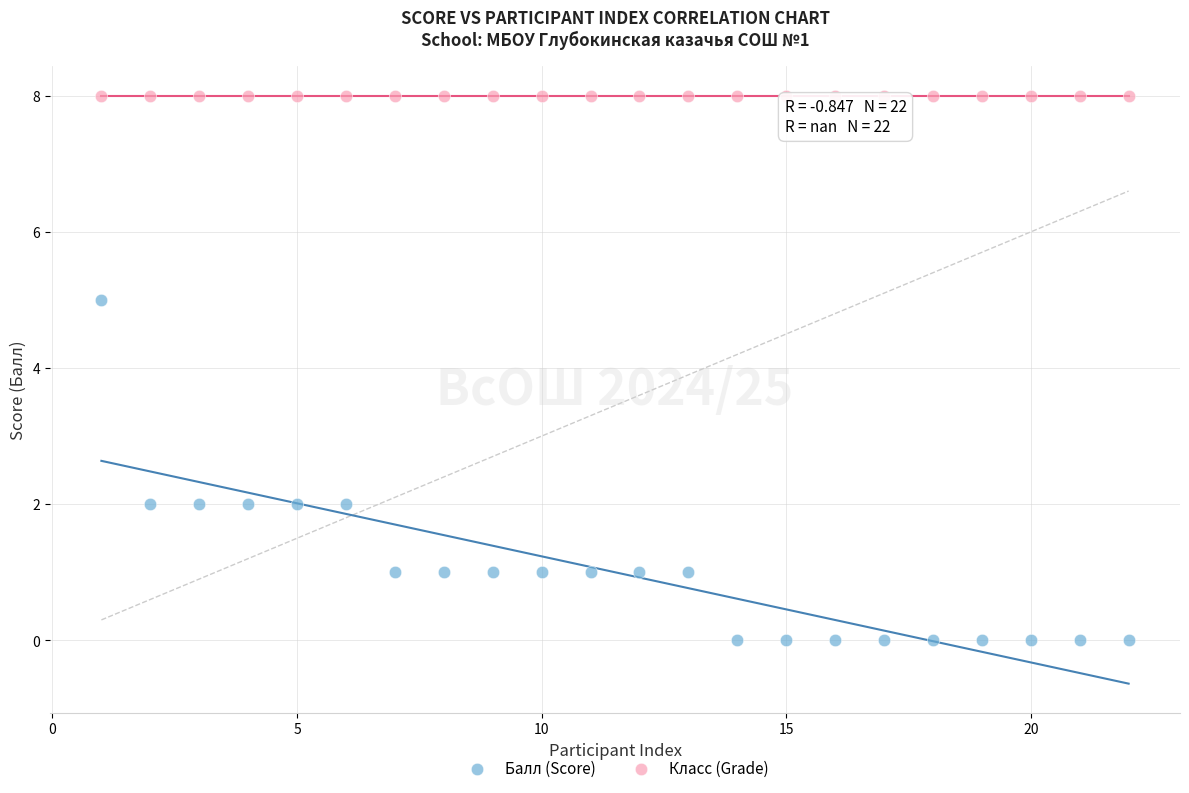

Which series reaches the minimum Y coordinate?

Балл (Score)